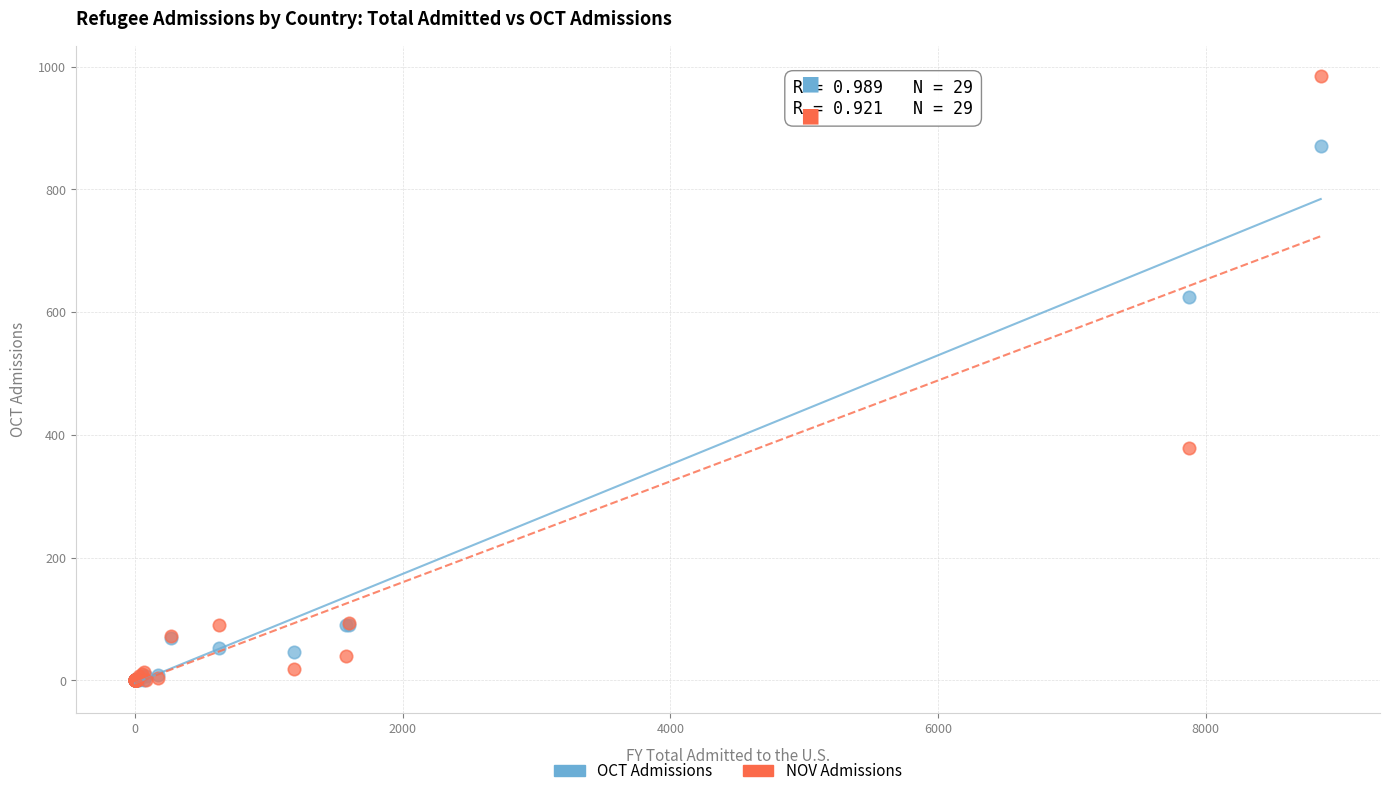

Across all series, what Y value is closest to 492?

379